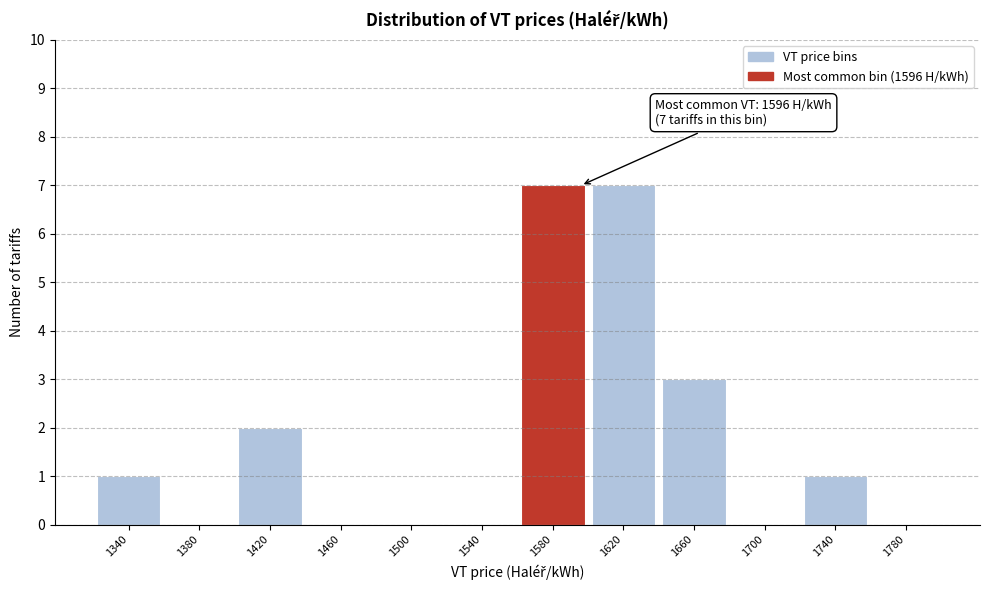

Reading right to left, what are all the values shown in this chart?

1780=0	1740=1	1700=0	1660=3	1620=7	1580=7	1540=0	1500=0	1460=0	1420=2	1380=0	1340=1